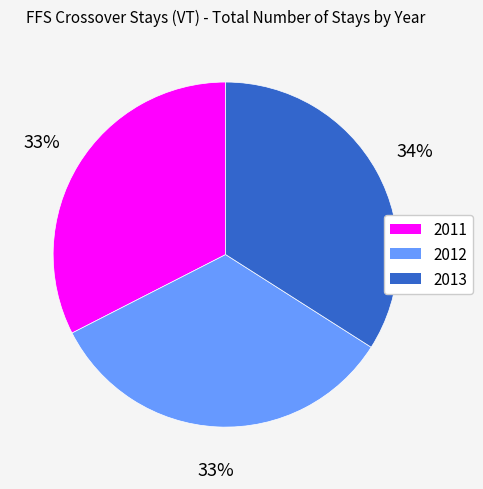

Is it true that 2013 is 27% of the pie?

False